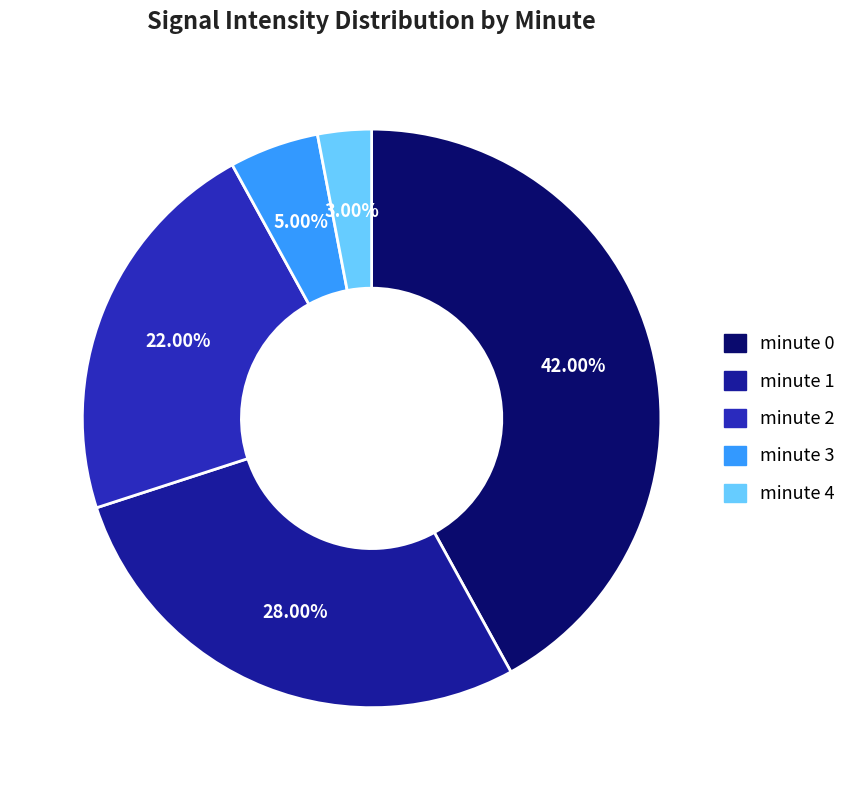

Does minute 2 account for over 50% of the chart?

No